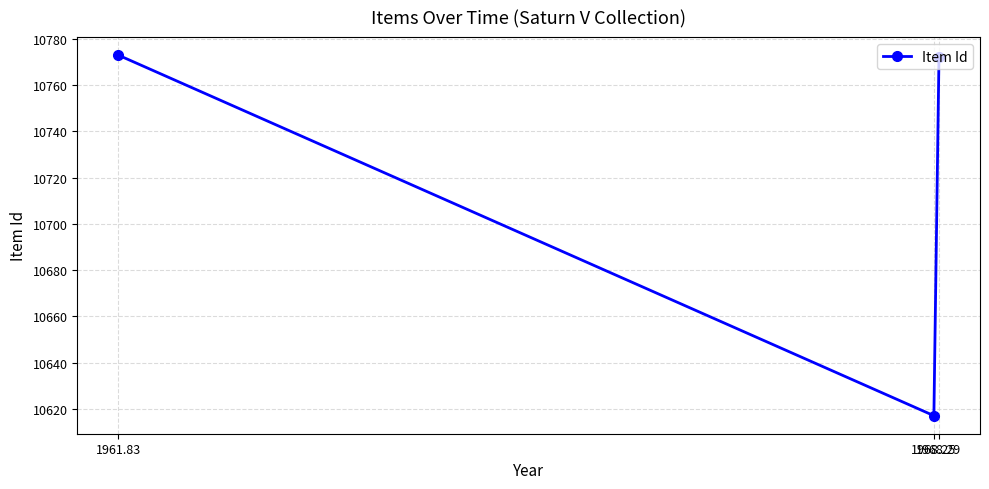

What is the difference between the values at 1968.25 and 1968.29?

155